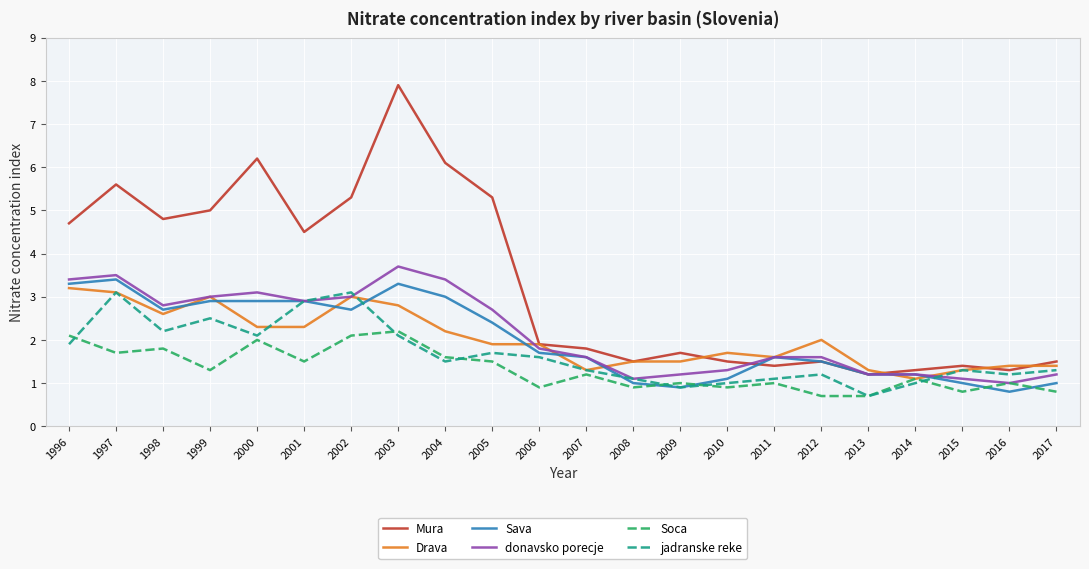

What is the minimum value for Sava?

0.8